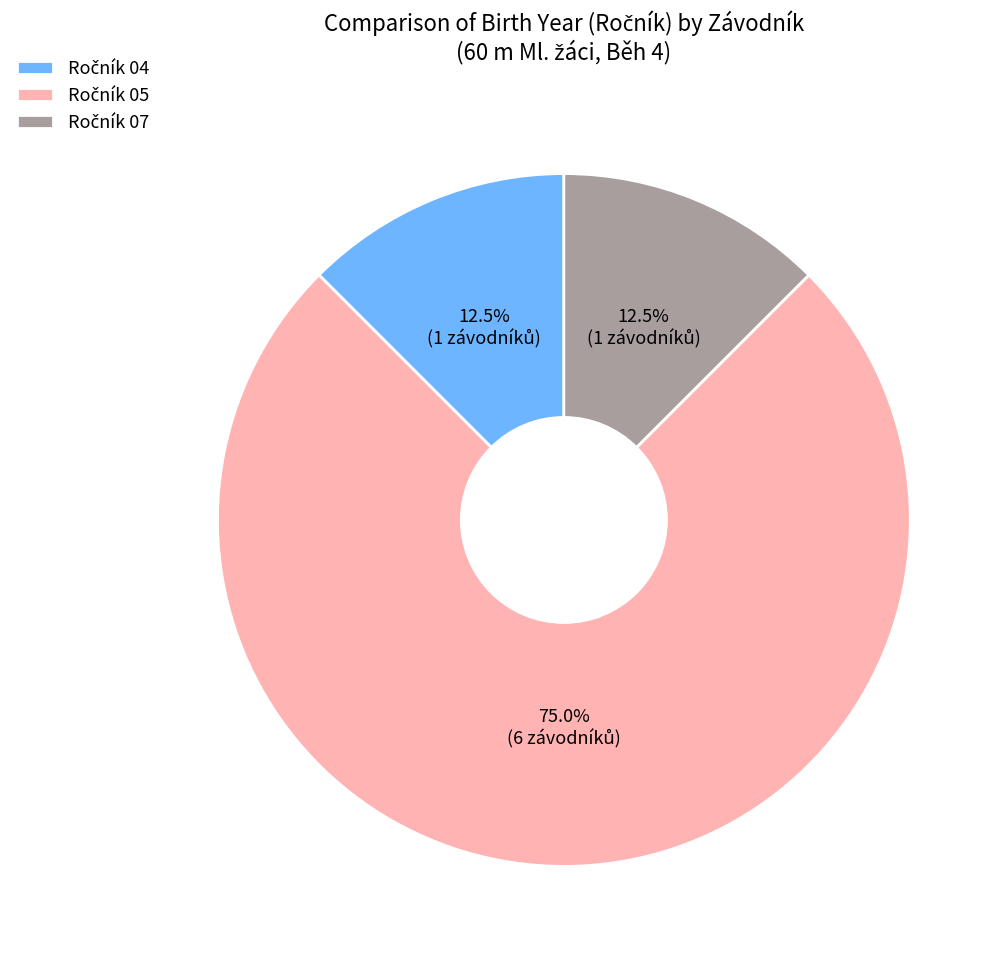

Count the number of slices in the pie.

3